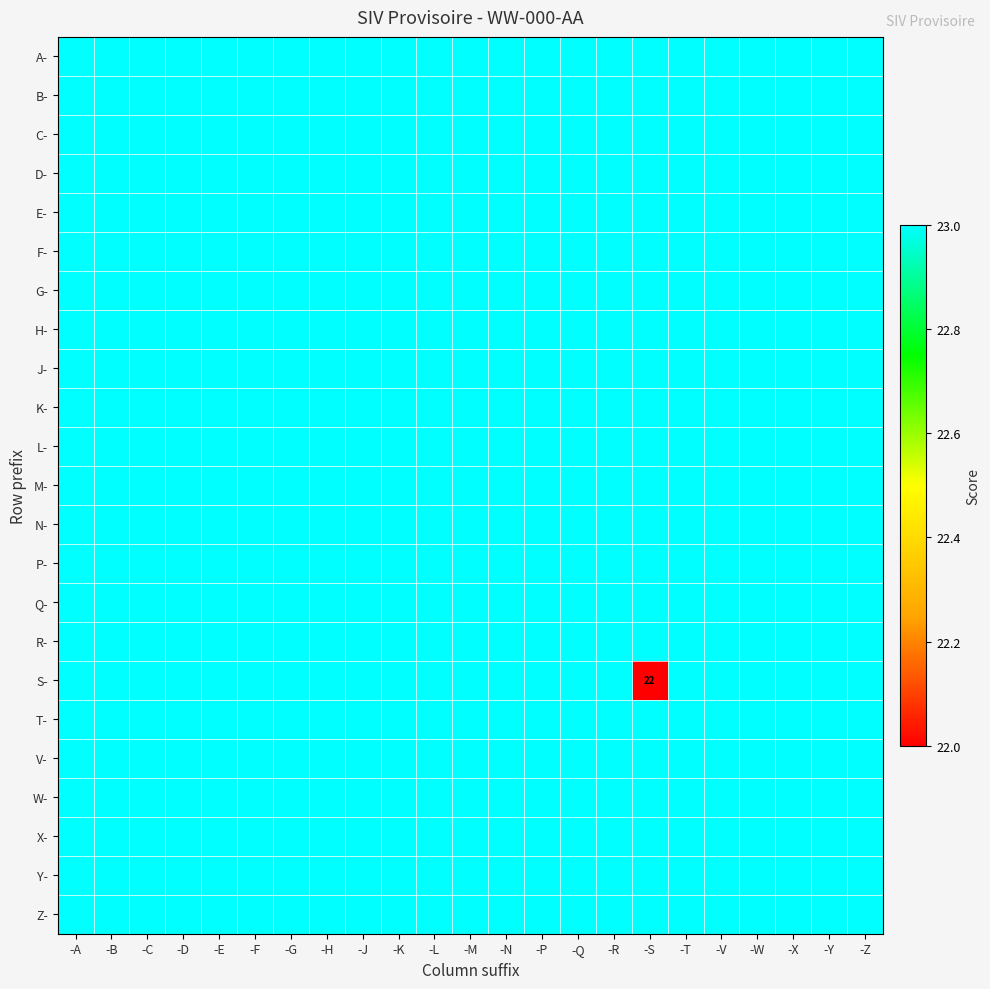

List the labels in order of W- value, smallest first.

-A, -B, -C, -D, -E, -F, -G, -H, -J, -K, -L, -M, -N, -P, -Q, -R, -S, -T, -V, -W, -X, -Y, -Z